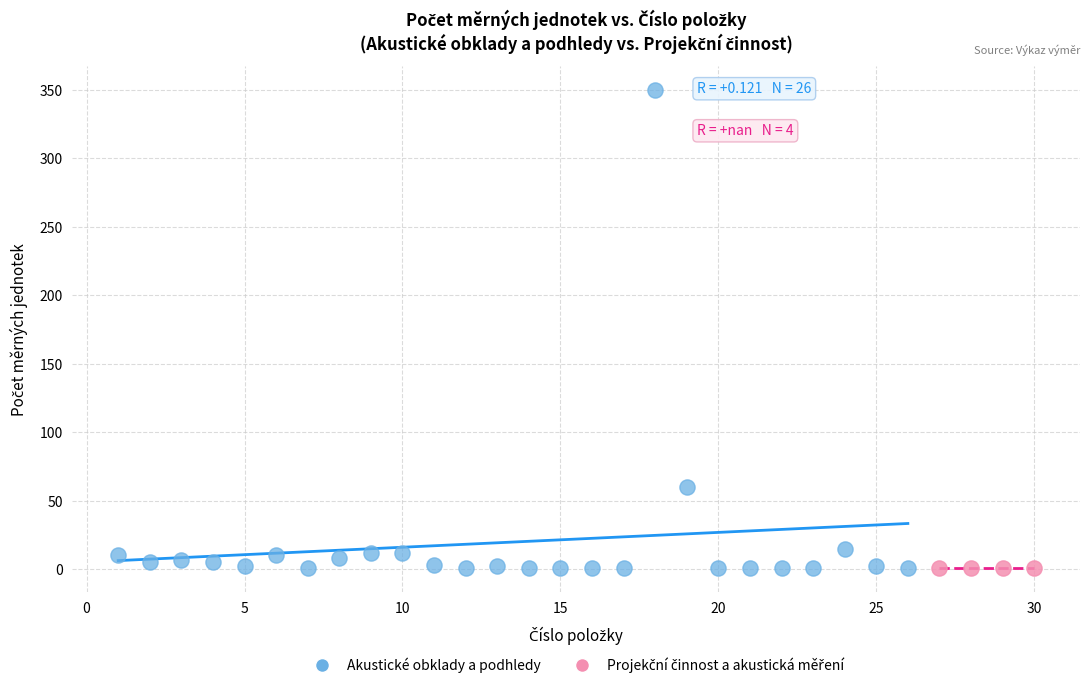

Which series contains the highest Y value?

Akustické obklady a podhledy